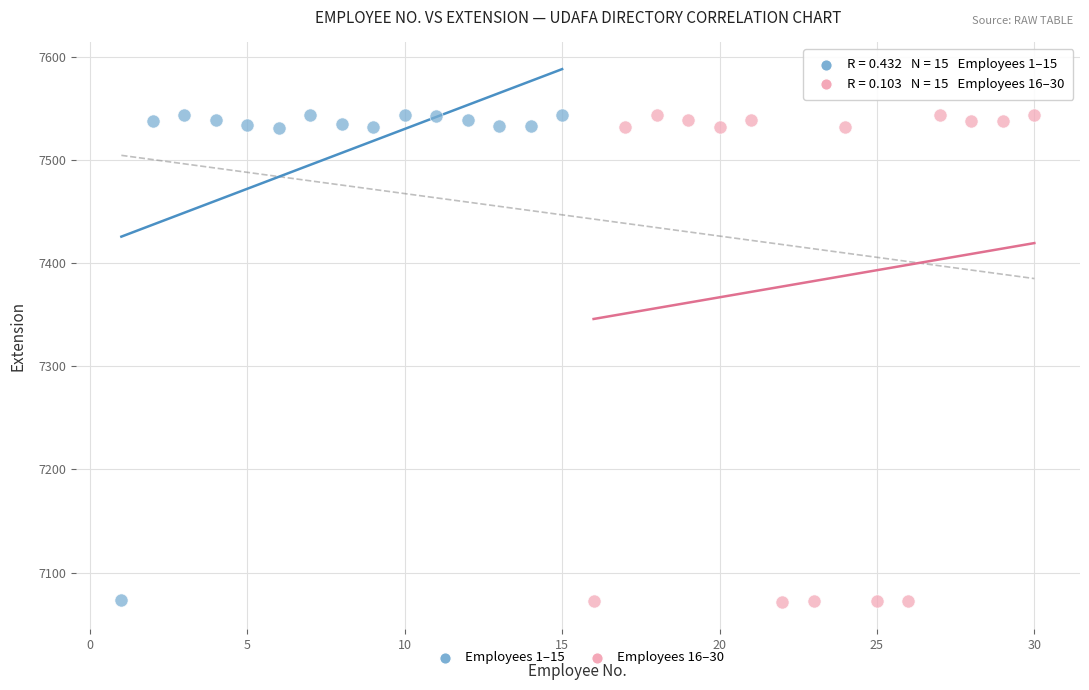

Which series has the largest Y range (max minus min)?

Employees 16–30